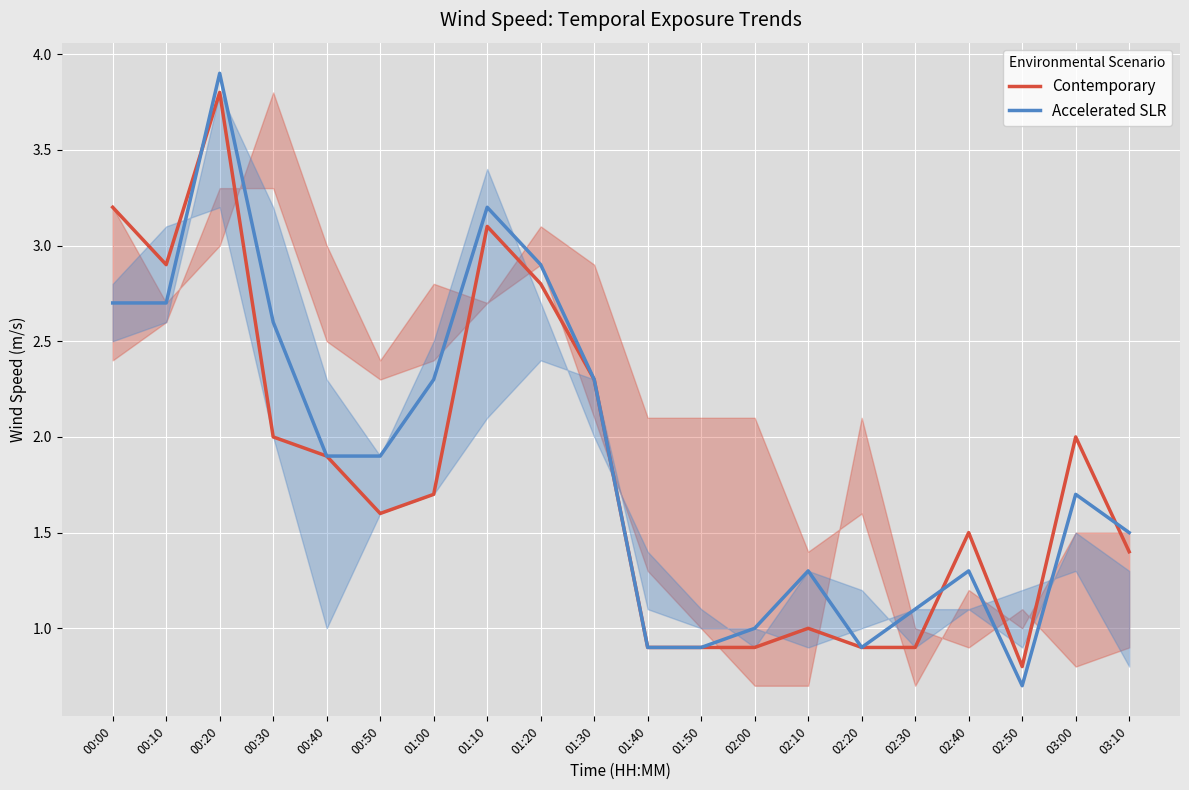

What position from the right is 00:30?

17